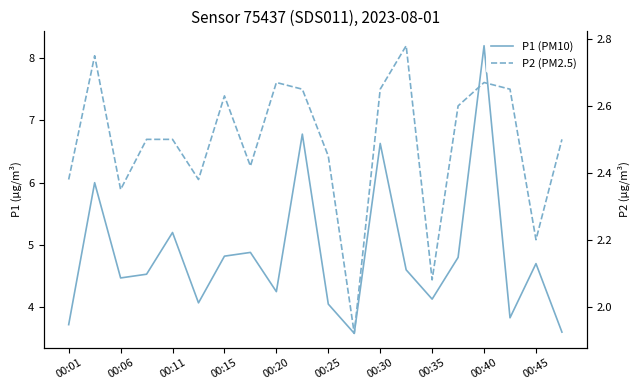

Which series has the largest total across all categories?

P1 (PM10)